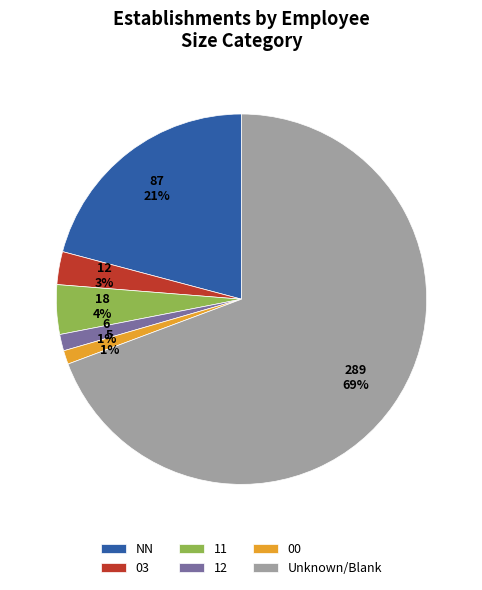

What is the majority slice?

Unknown/Blank